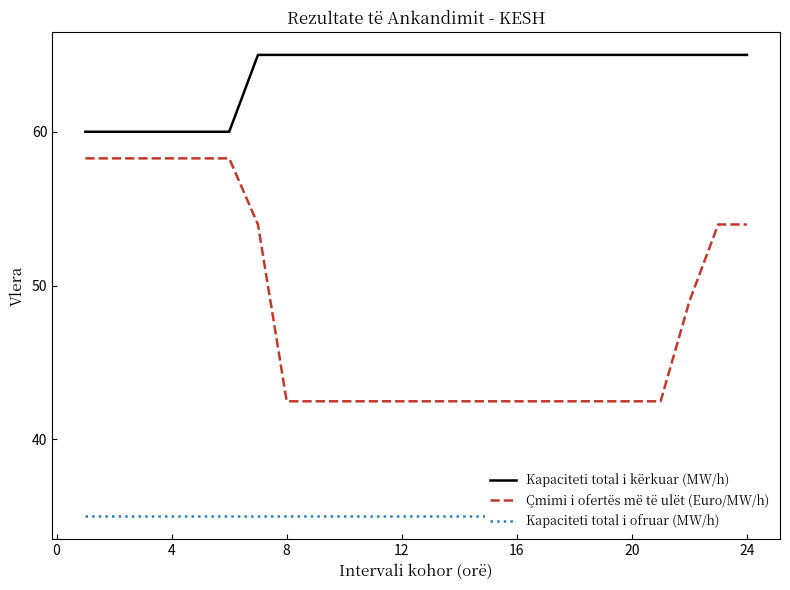

Which series has the largest total across all categories?

Kapaciteti total i kërkuar (MW/h)